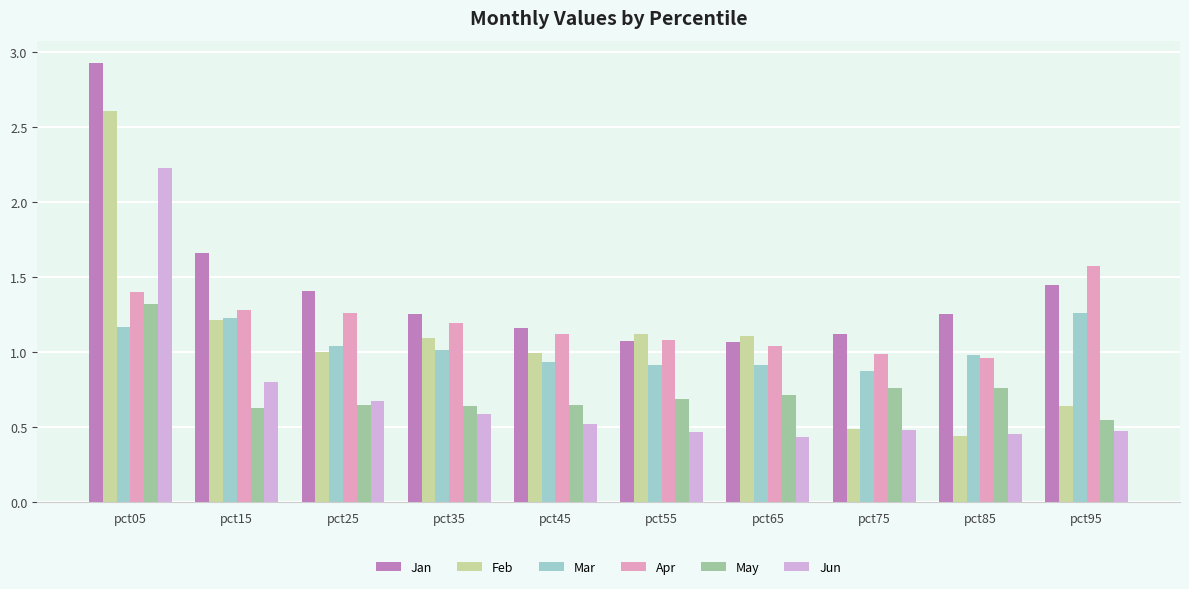

What is the sum of all Mar values?

10.3